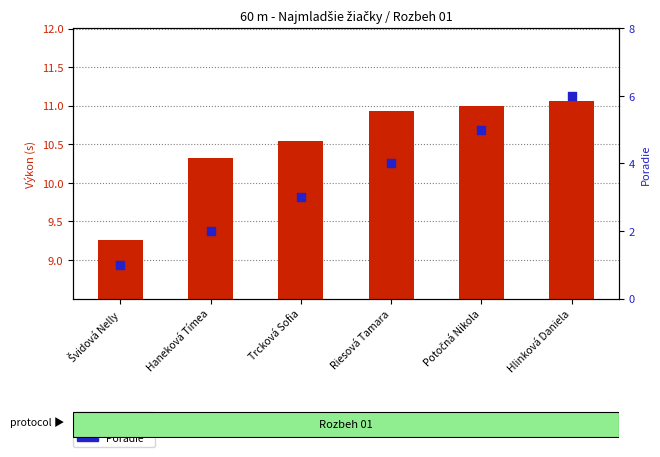

Which series contains the lowest Y value?

Poradie